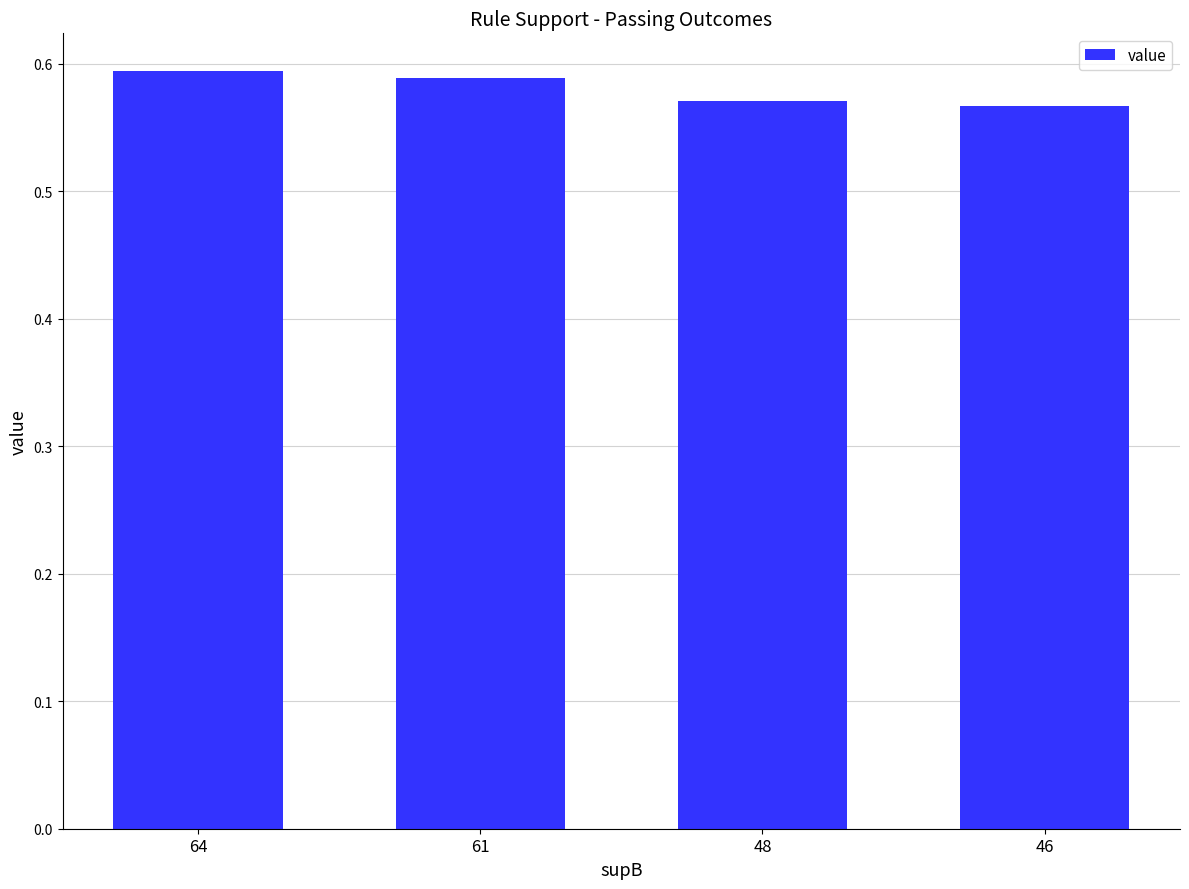

The value at 48 is 0.6. True or false?

True